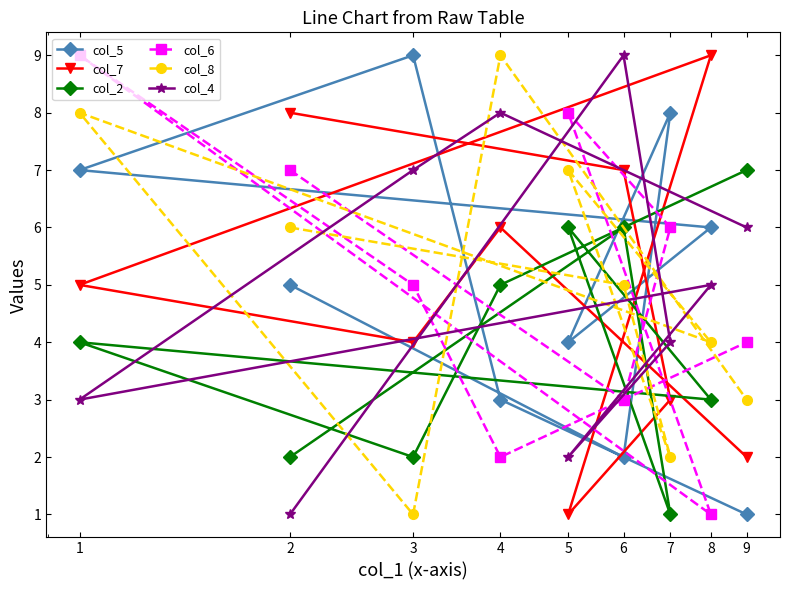

At which category does col_5 reach its first local valley?

6